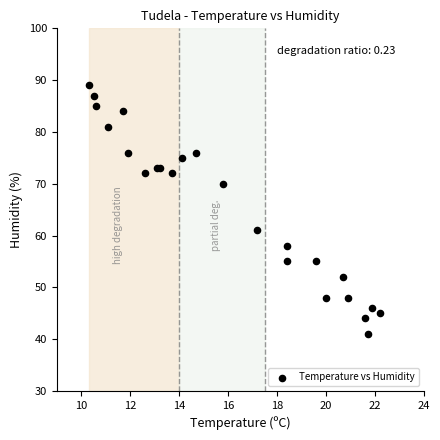

What Y value in the scatter plot is closest to 65?

61